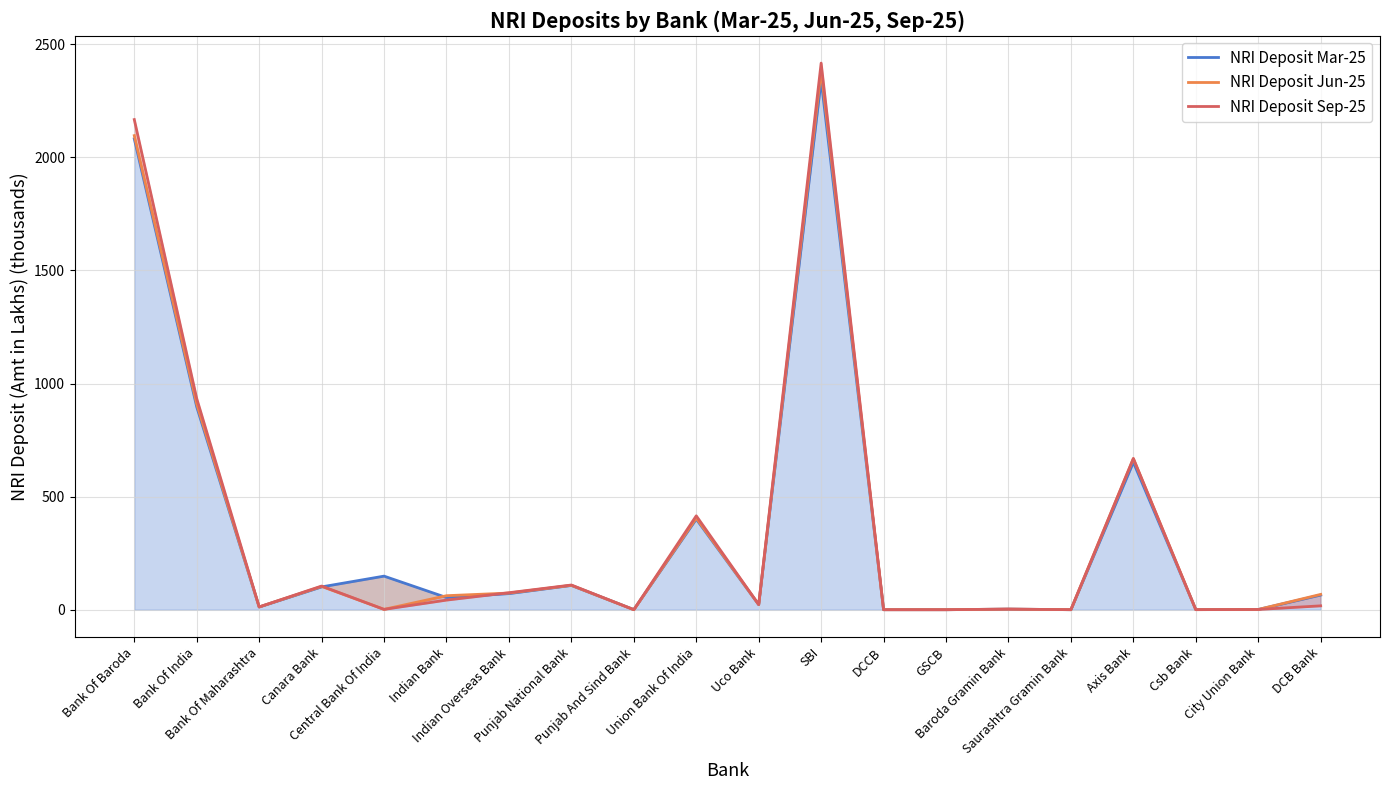

What are all the series names shown in the legend?

NRI Deposit Mar-25, NRI Deposit Jun-25, NRI Deposit Sep-25